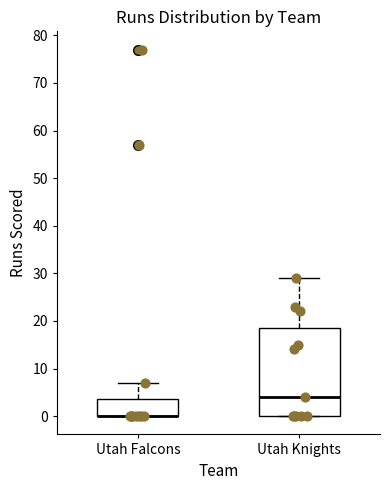

Where is the upper edge of the box for Utah Knights on the y-axis? The values are not printed on the chart, so give them approximately, as read against the axis.

19